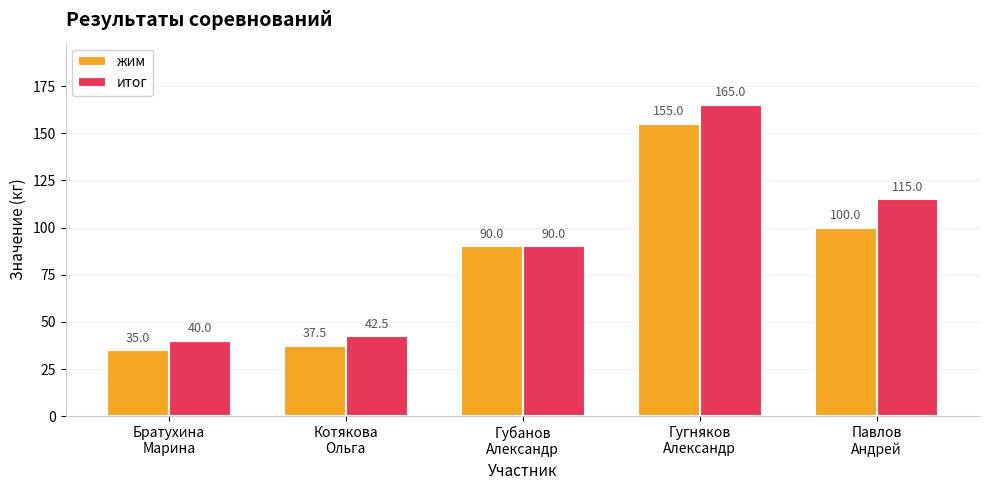

The жим series shows 21.9 at Братухина
Марина. True or false?

False